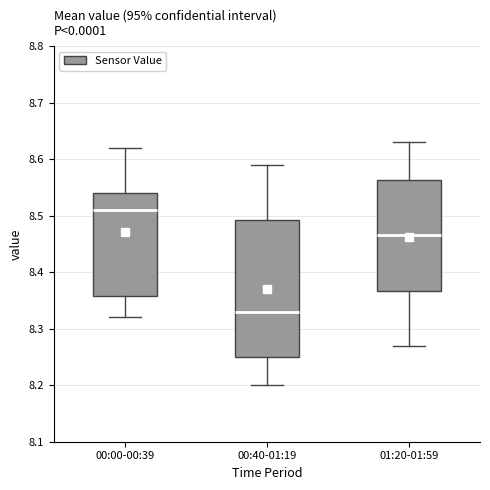

Which box is the tallest, from its lower edge to its upper edge?

00:40-01:19